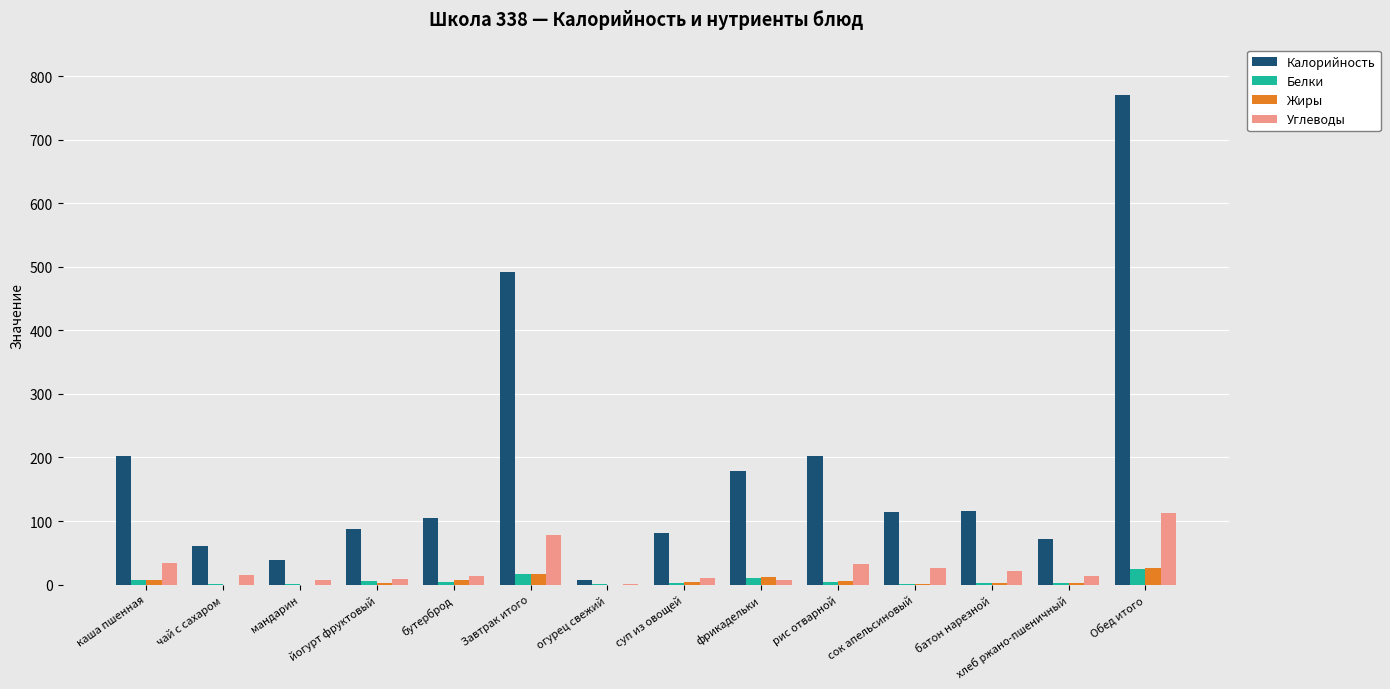

Which series has the largest total across all categories?

Калорийность